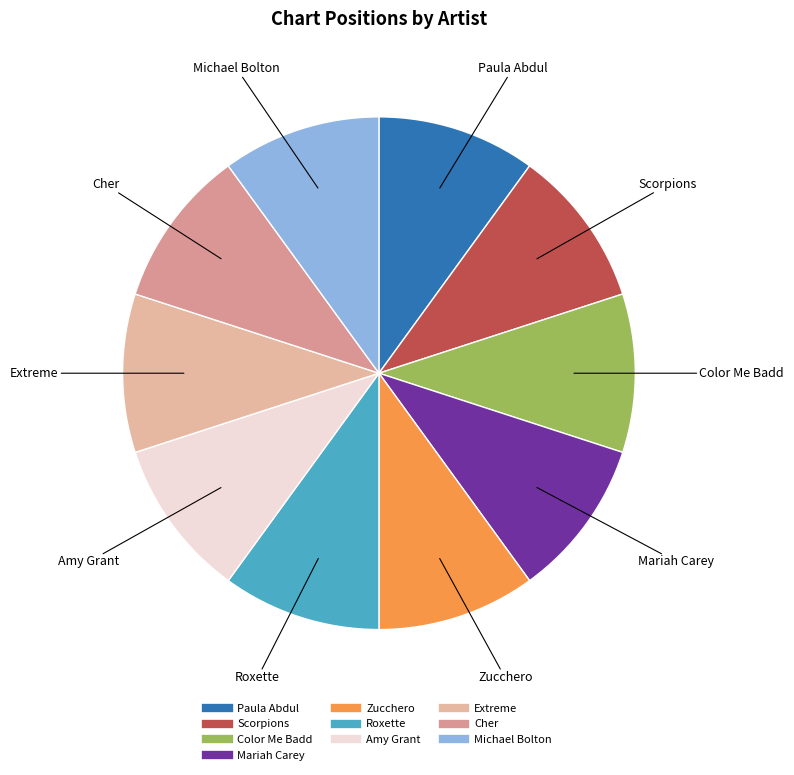

What is the ratio of the value at Zucchero to the value at Mariah Carey?

1.0